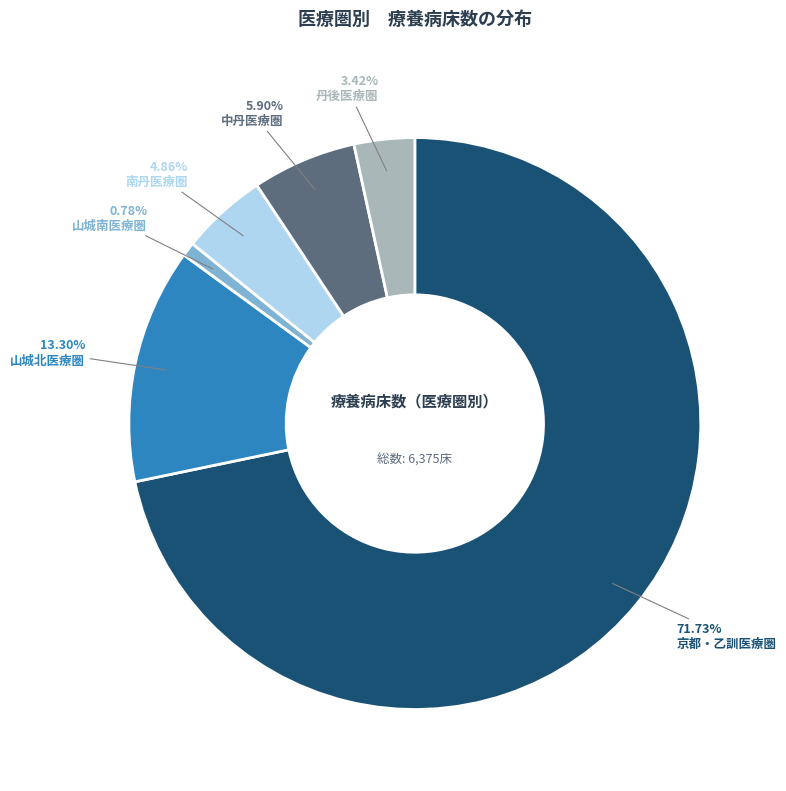

Does any single category account for the majority?

Yes